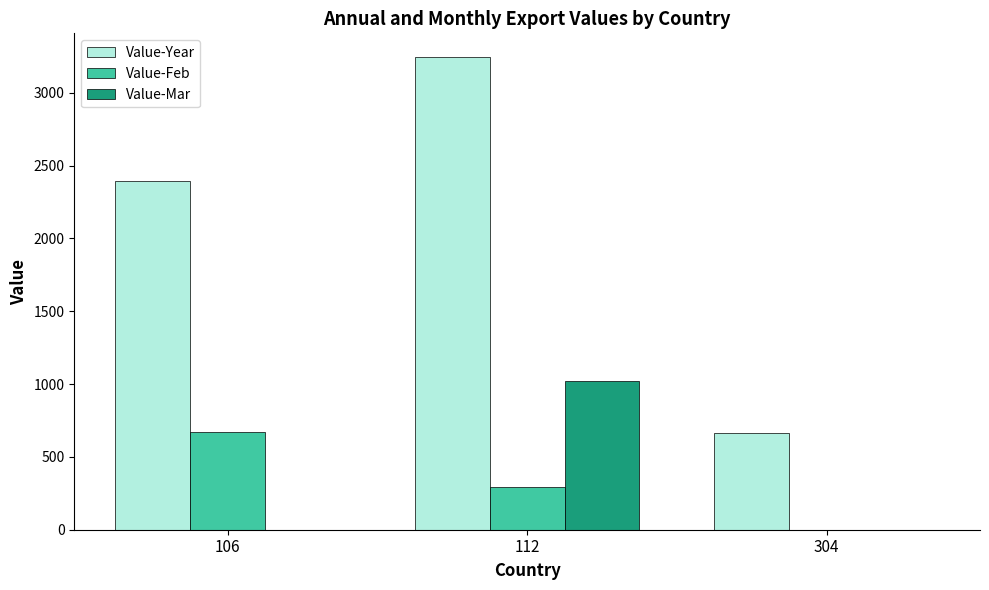

Which series has the largest range (max minus min)?

Value-Year